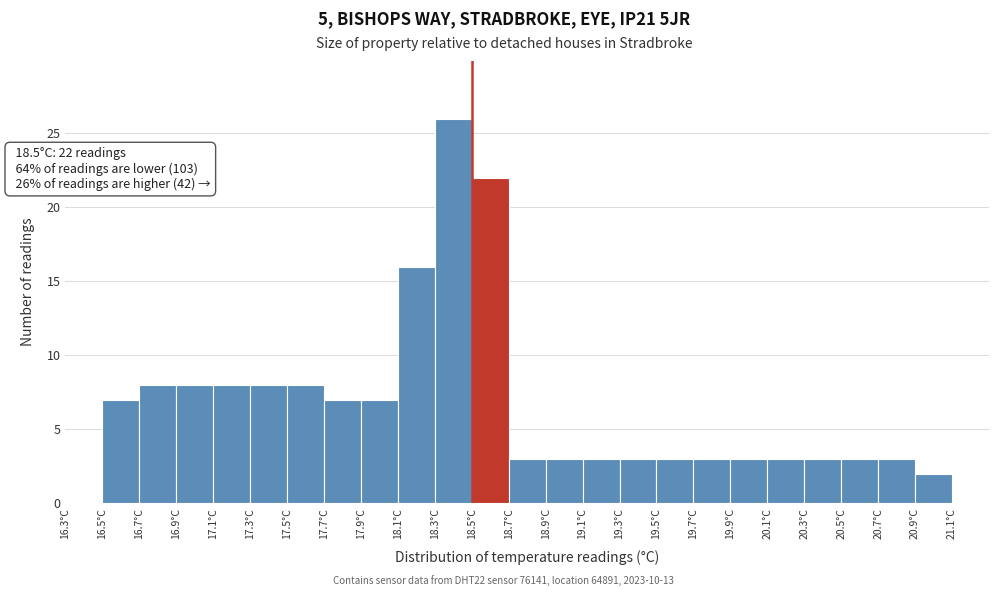

Over which range of the x-axis is the bar tallest?

18.3 to 18.5